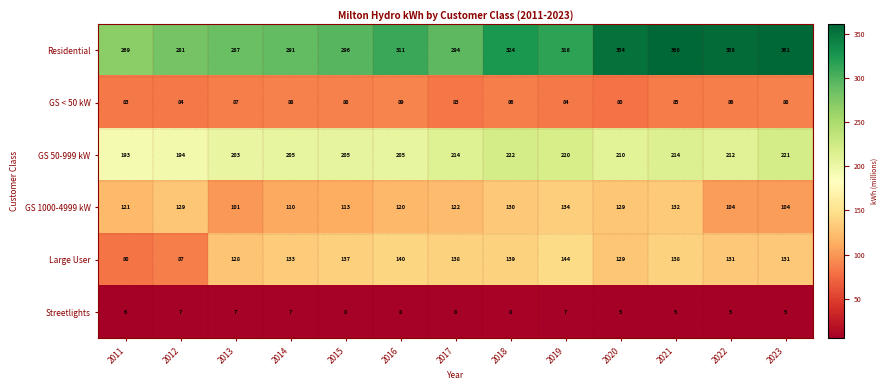

Rank the series at 2017 from lowest to highest value.

Streetlights, GS < 50 kW, GS 1000-4999 kW, Large User, GS 50-999 kW, Residential